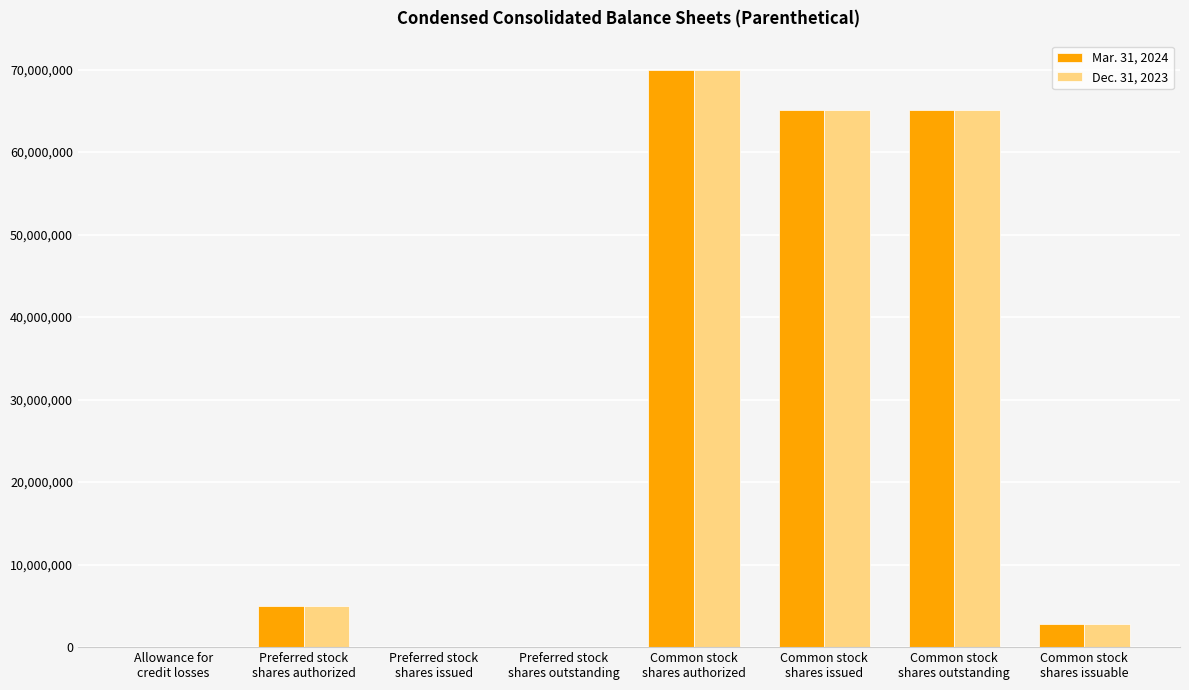

What is the maximum value shown in the chart?

70000000